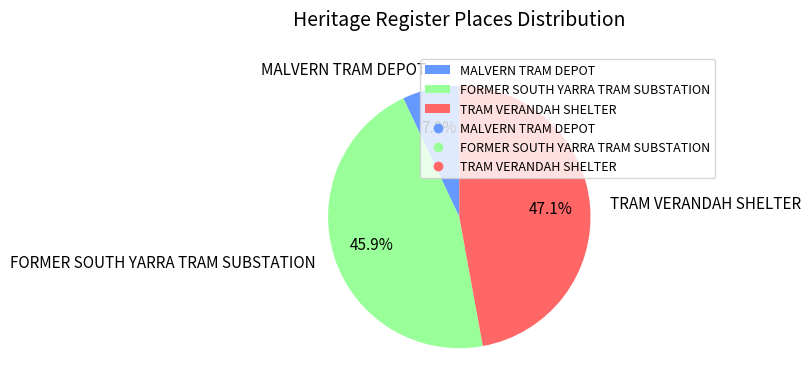

How much of the chart is everything except TRAM VERANDAH SHELTER?

52.9%